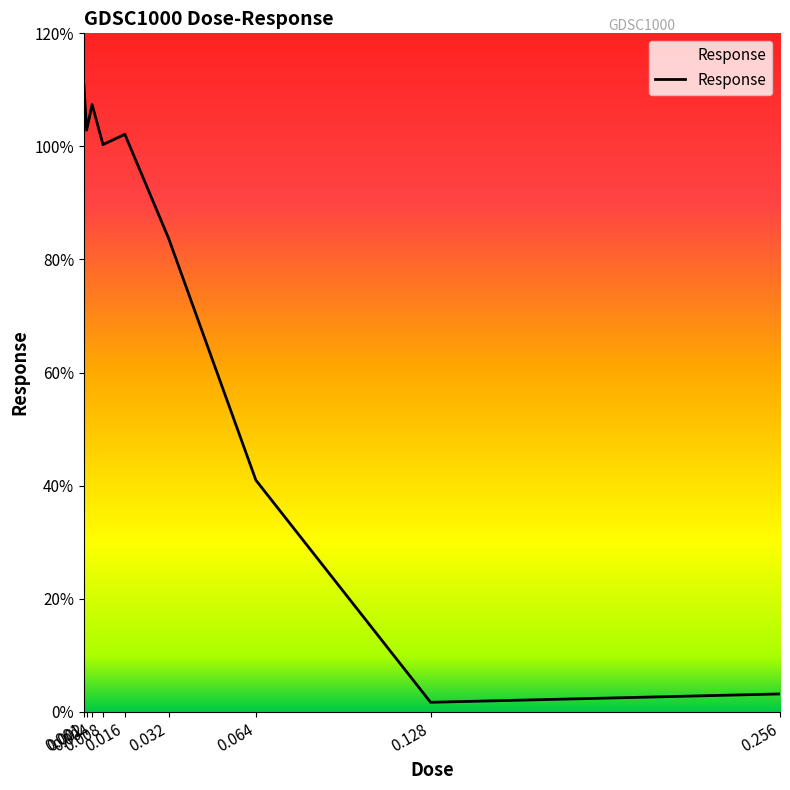

Where is the data nearest to the value 56?

0.064